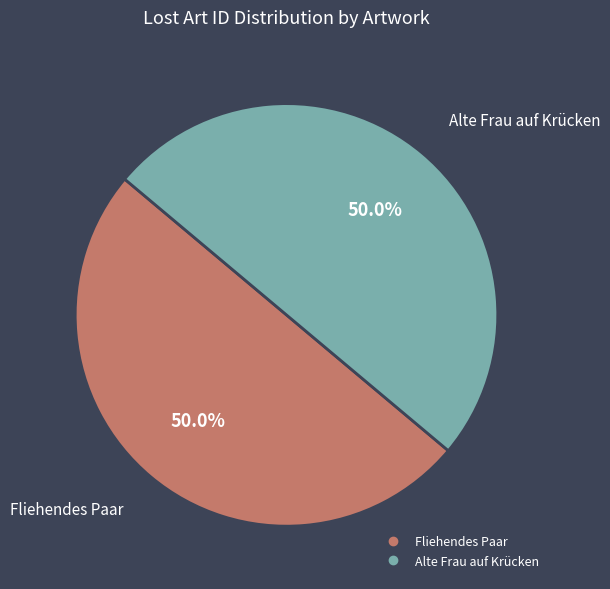

How many slices are in this pie chart?

2